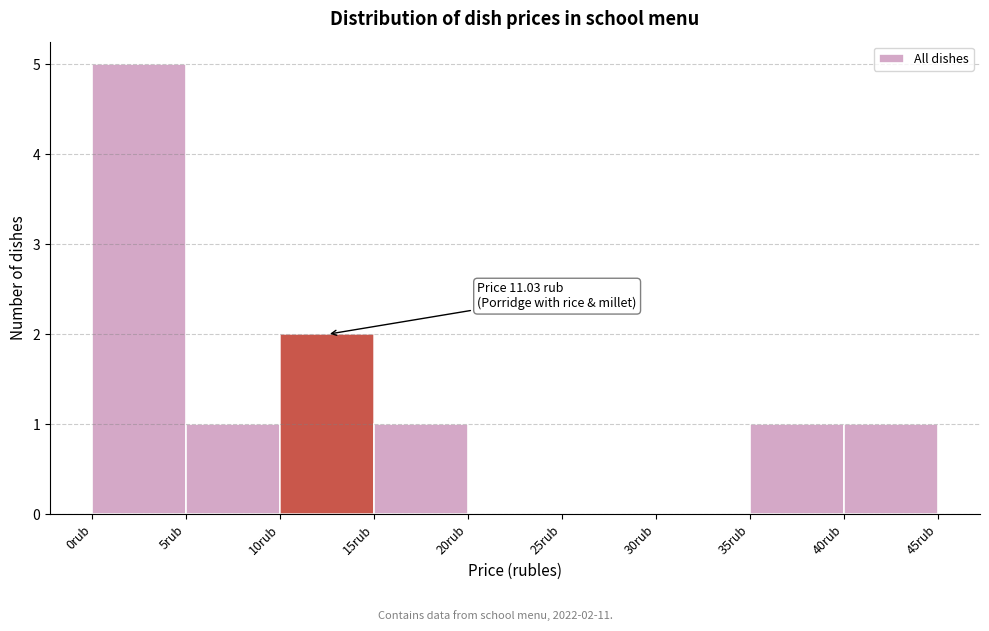

Which range on the x-axis has the tallest bar?

0 to 5